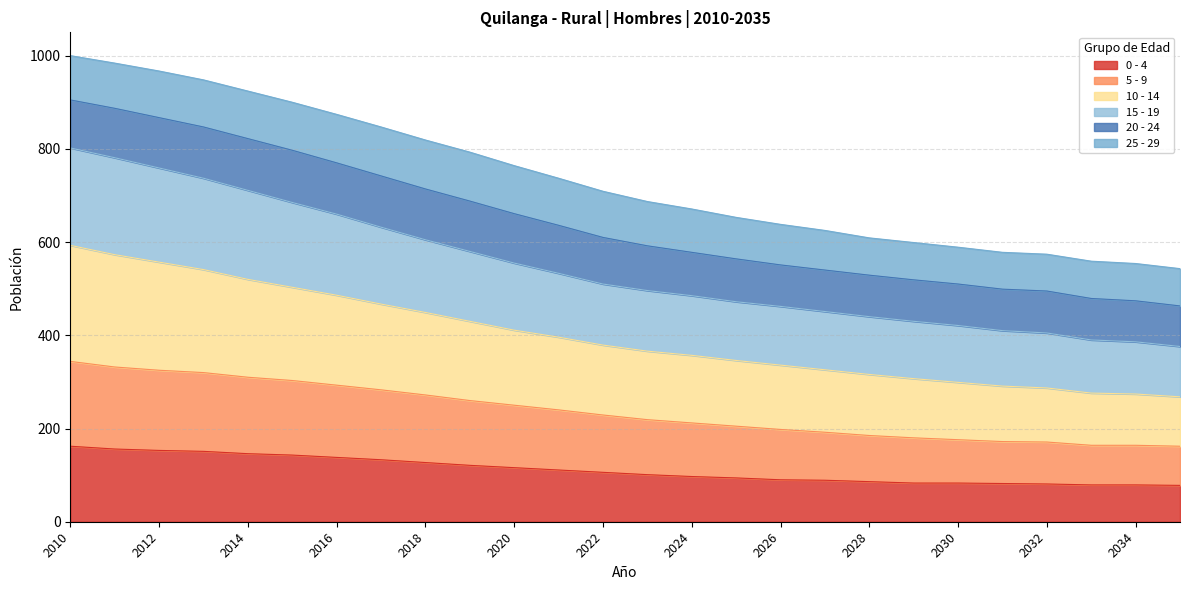

What is the value of the 5 - 9 point at the 7th from the left?

293